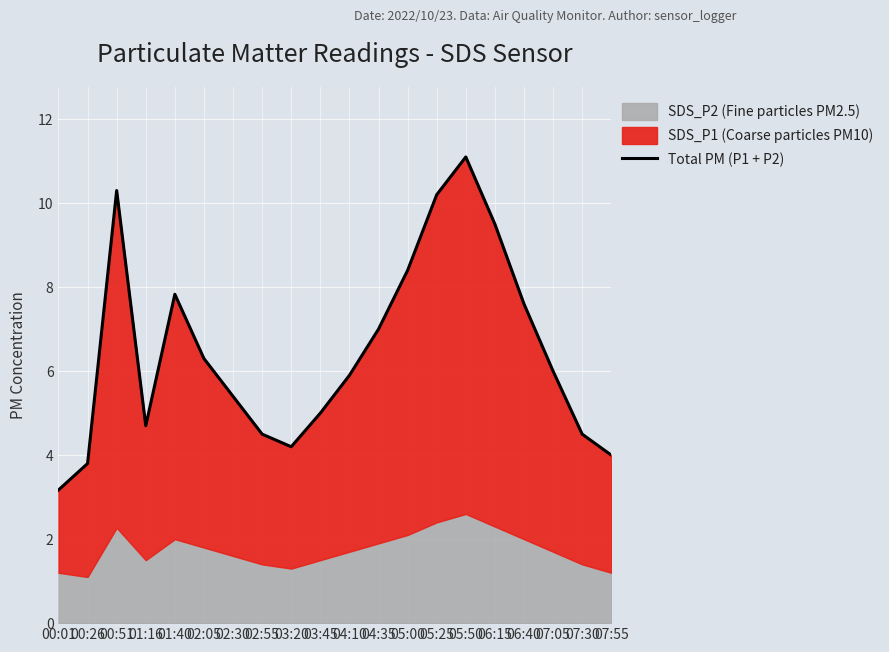

What is the difference between the values at 02:05 and 05:25?

3.9